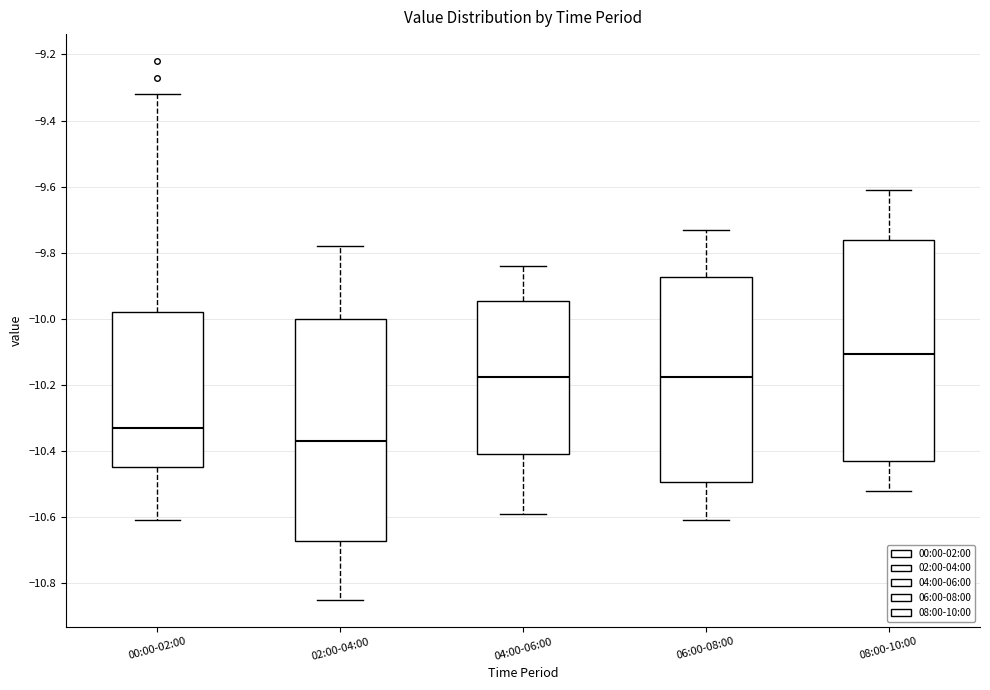

Where does the lower whisker of the box for 06:00-08:00 end on the y-axis? The values are not printed on the chart, so give them approximately, as read against the axis.

-10.60